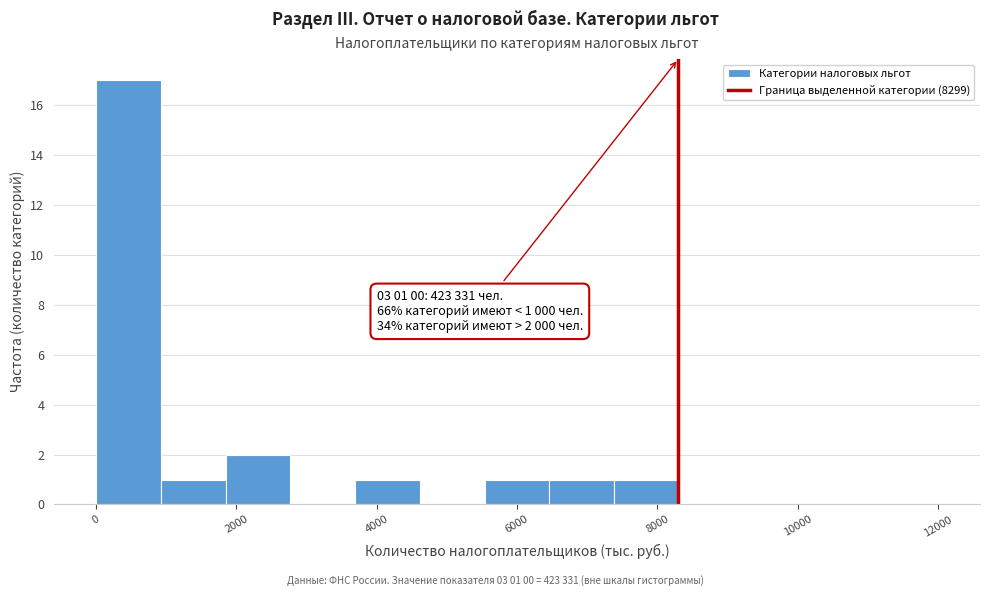

Which range on the x-axis has the tallest bar?

0 to 1000